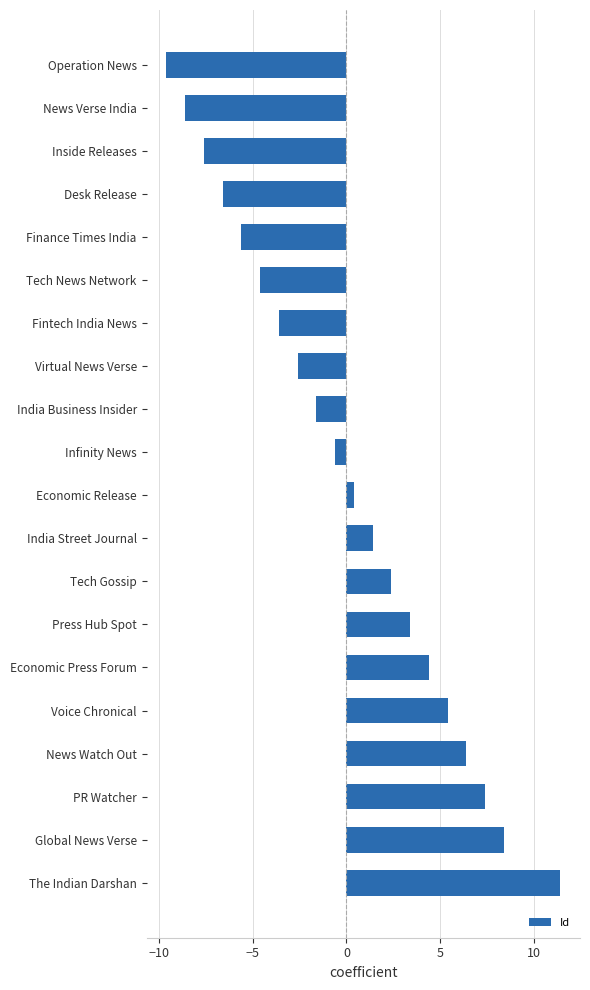

How many negative values are there?

10